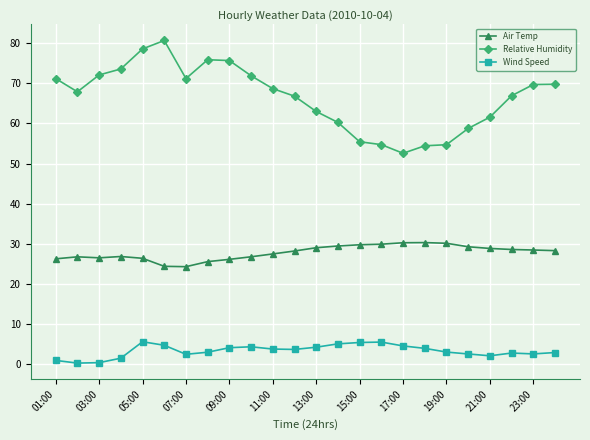

What is the highest value of the Wind Speed series?

5.5